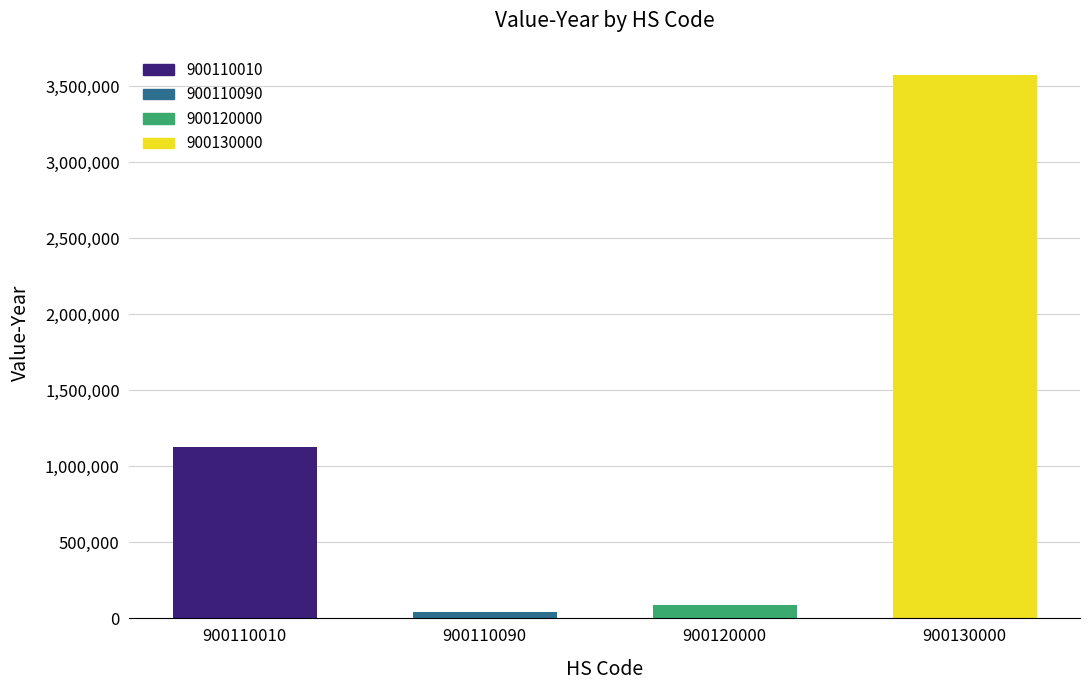

Read the value at 900130000.

3574738